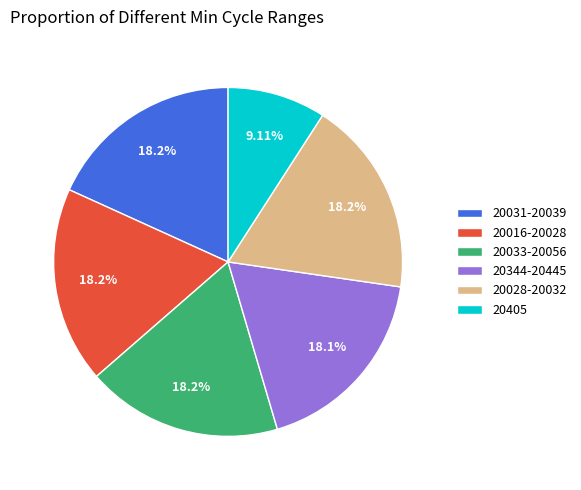

Between 20016-20028 and 20405, which is larger?

20016-20028